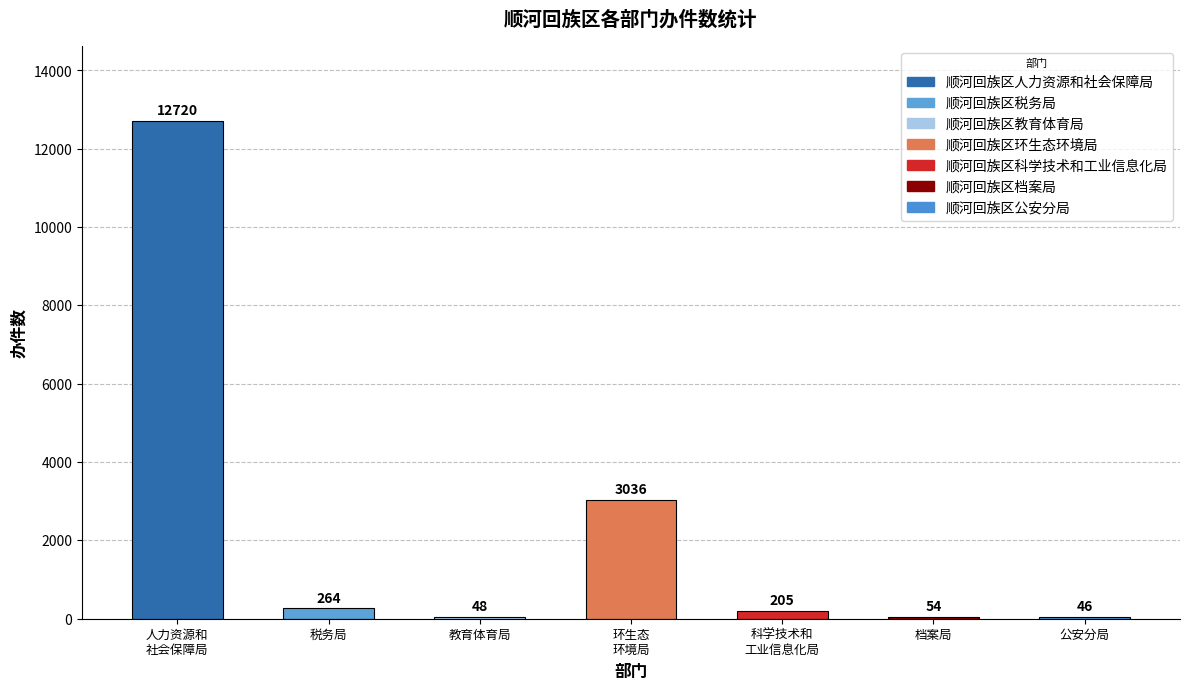

Reading left to right, what are all the values shown in this chart?

12720	264	48	3036	205	54	46